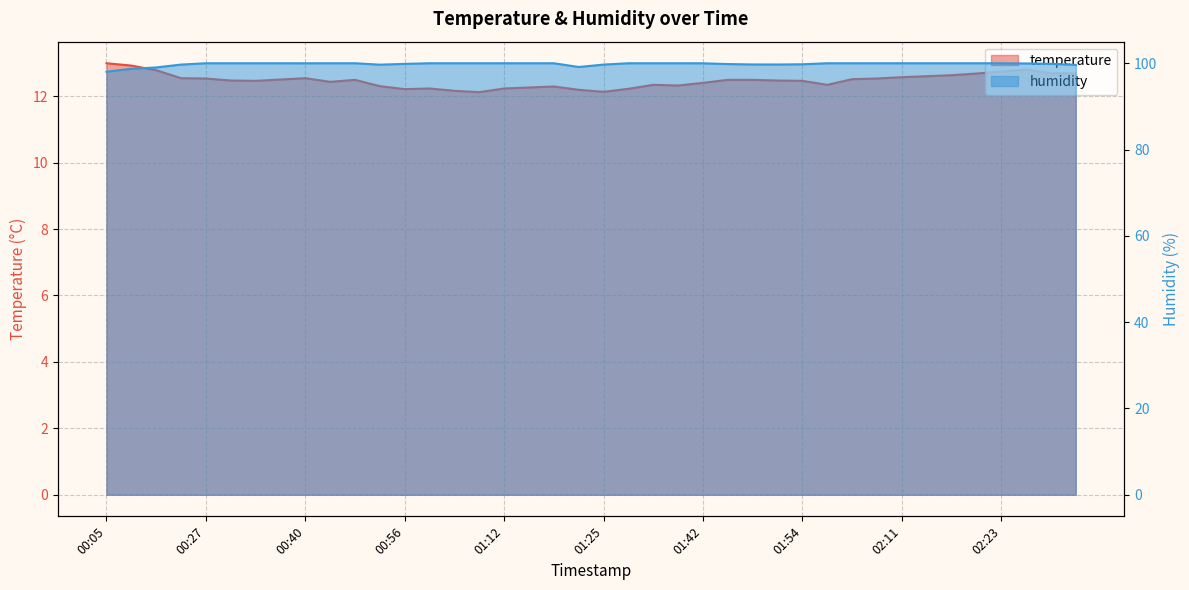

True or false: temperature has more than 2 points higher than both neighbors.

True